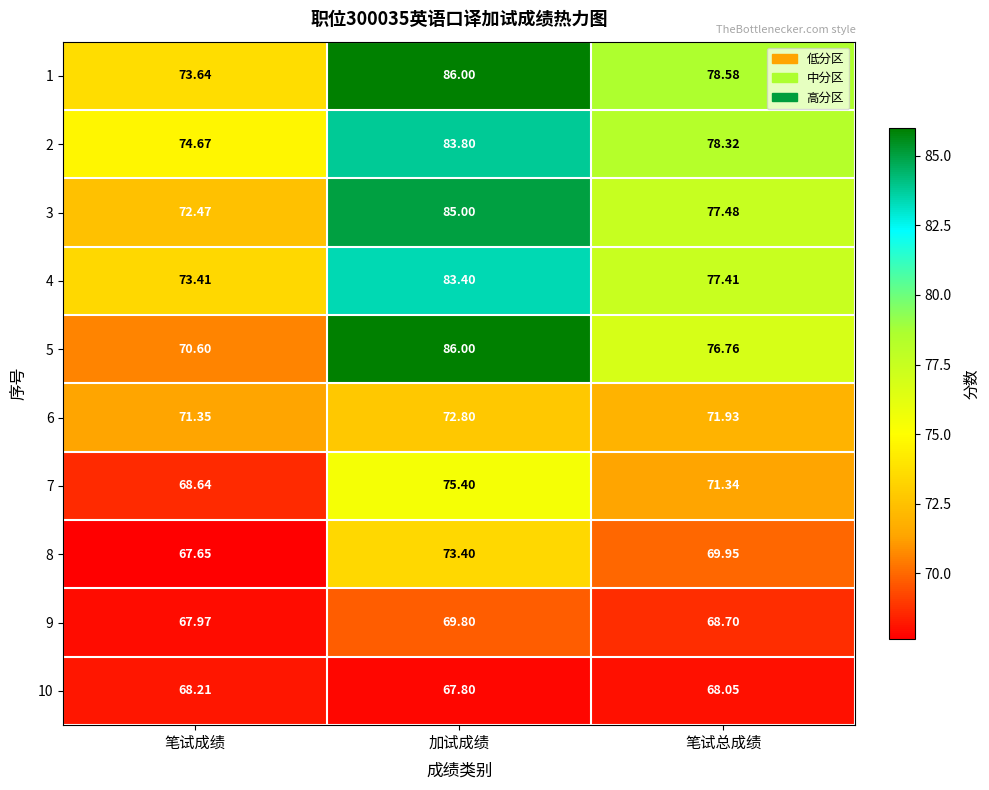

Where is 1 nearest to the value 79?

笔试总成绩